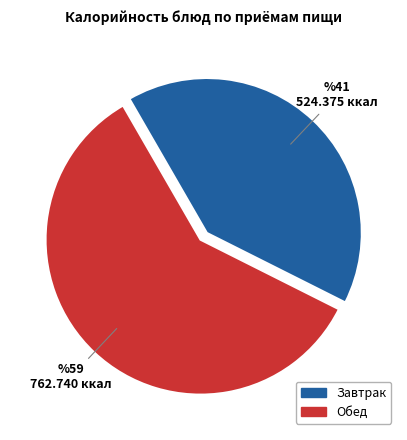

Does any single category account for the majority?

Yes